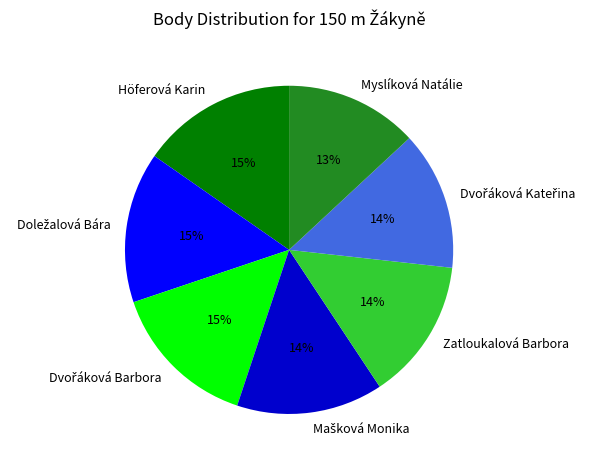

The Höferová Karin slice represents 27% of the pie. True or false?

False